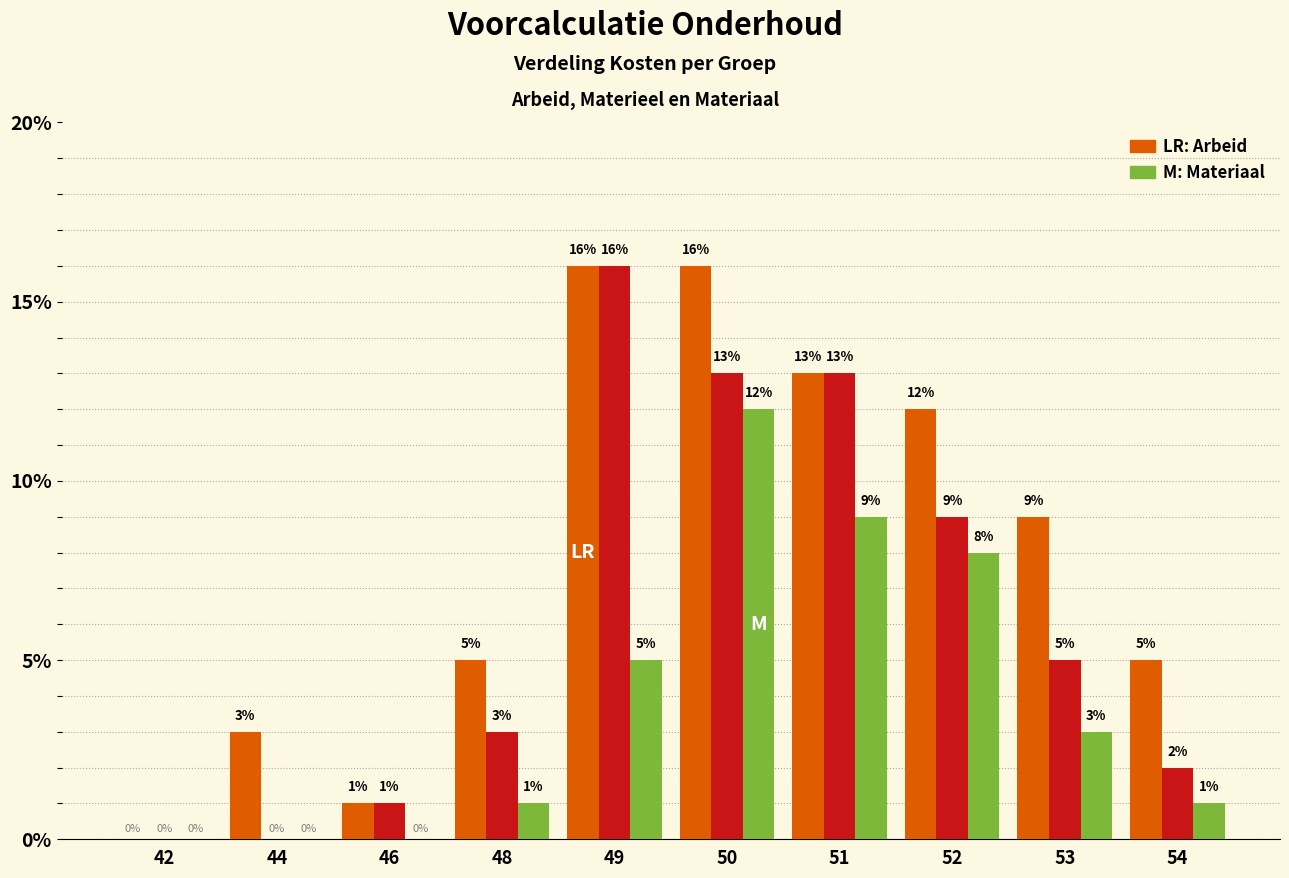

Reading left to right, extract all data points from this chart.

Arbeid (uren totaal): 0	3	1	5	16	16	13	12	9	5
Materieel (kostprijs): 0	0	1	3	16	13	13	9	5	2
Materiaal (opslag totaal): 0	0	0	1	5	12	9	8	3	1